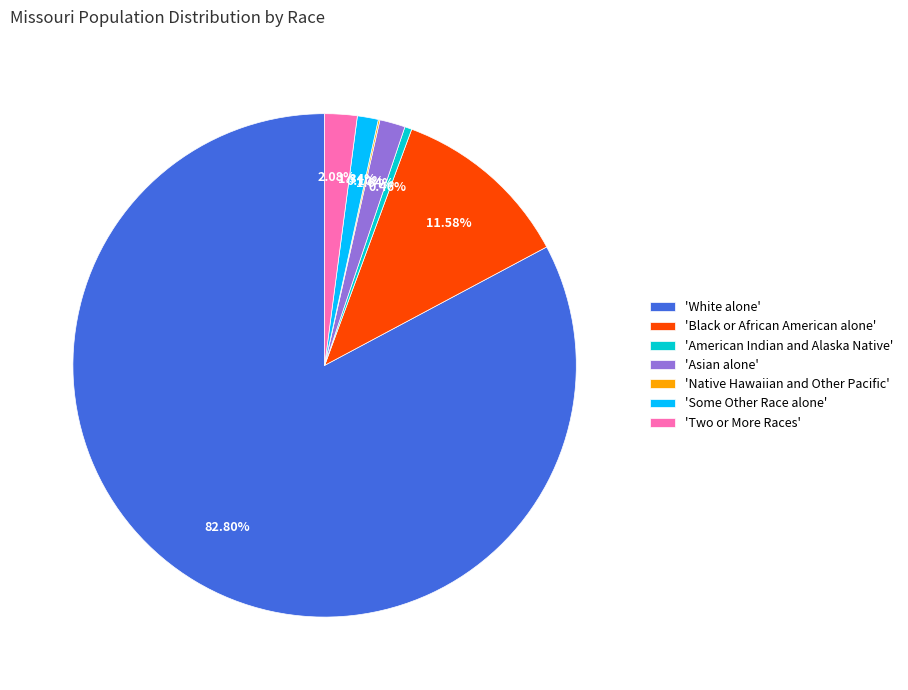

To the nearest percent, what is the average slice percentage?

14%